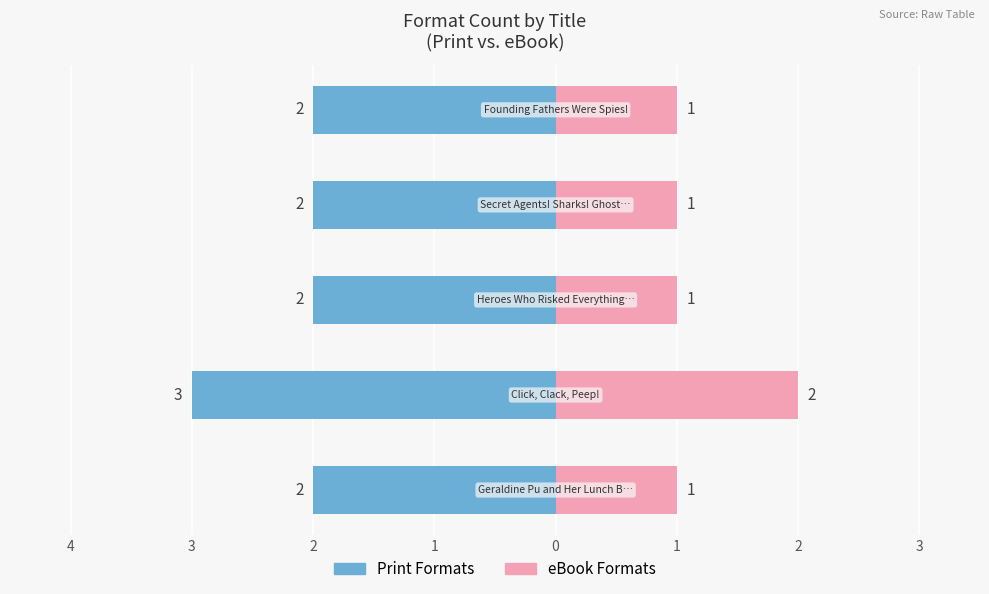

What is the average value of the eBook Formats series?

1